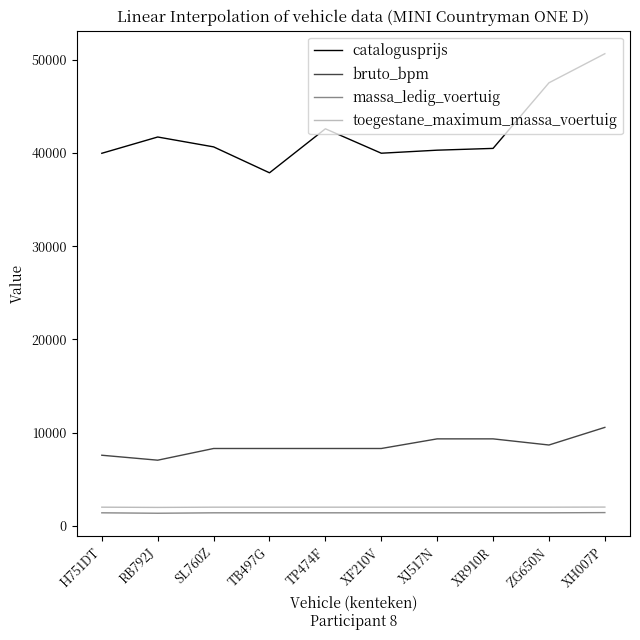

Where does the catalogusprijs series first go above 40654?

RB792J